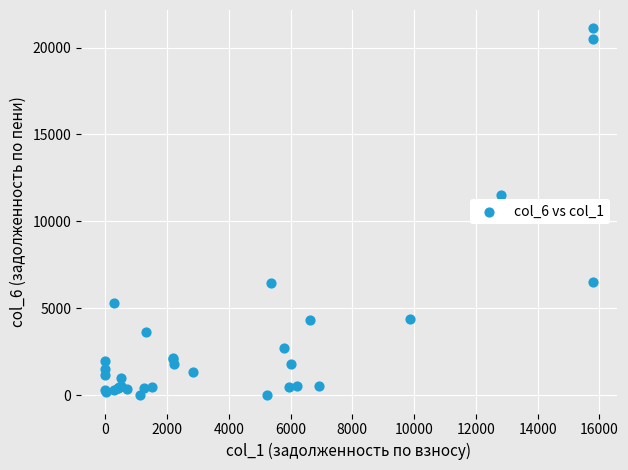

What Y value in the scatter plot is closest to 10554?

11515.4